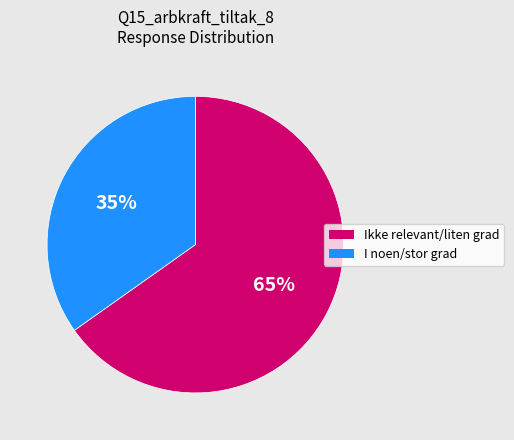

To the nearest percent, what is the average slice percentage?

50%